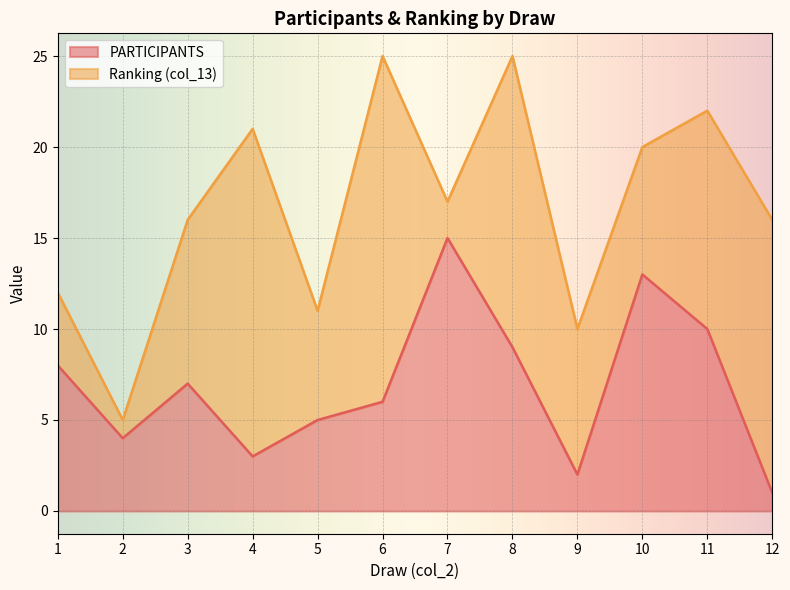

Reading right to left, list the values for the PARTICIPANTS series.

12=1	11=10	10=13	9=2	8=9	7=15	6=6	5=5	4=3	3=7	2=4	1=8